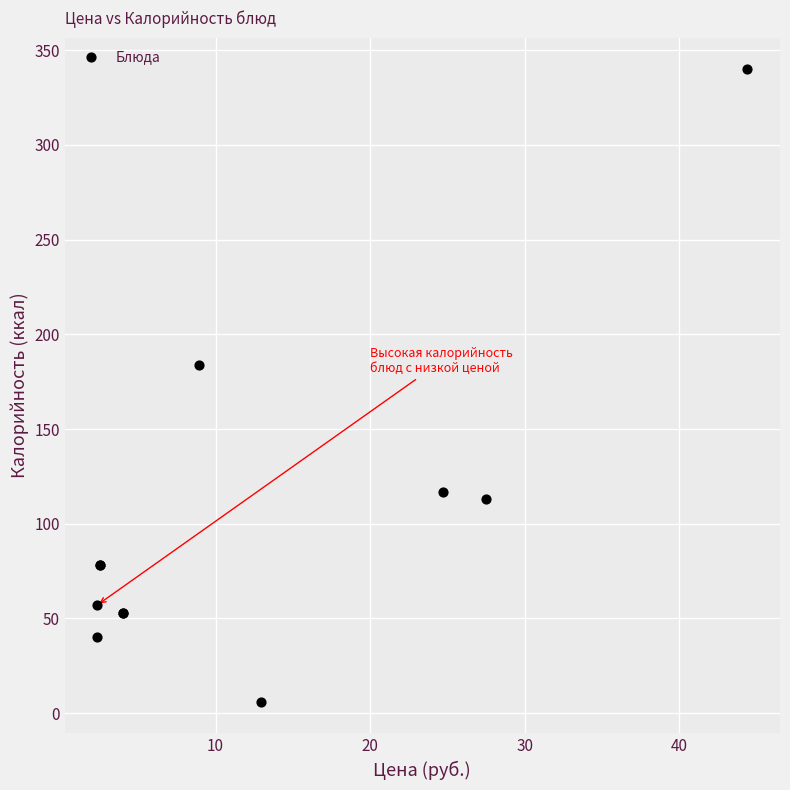

What Y value in the scatter plot is closest to 173?

184